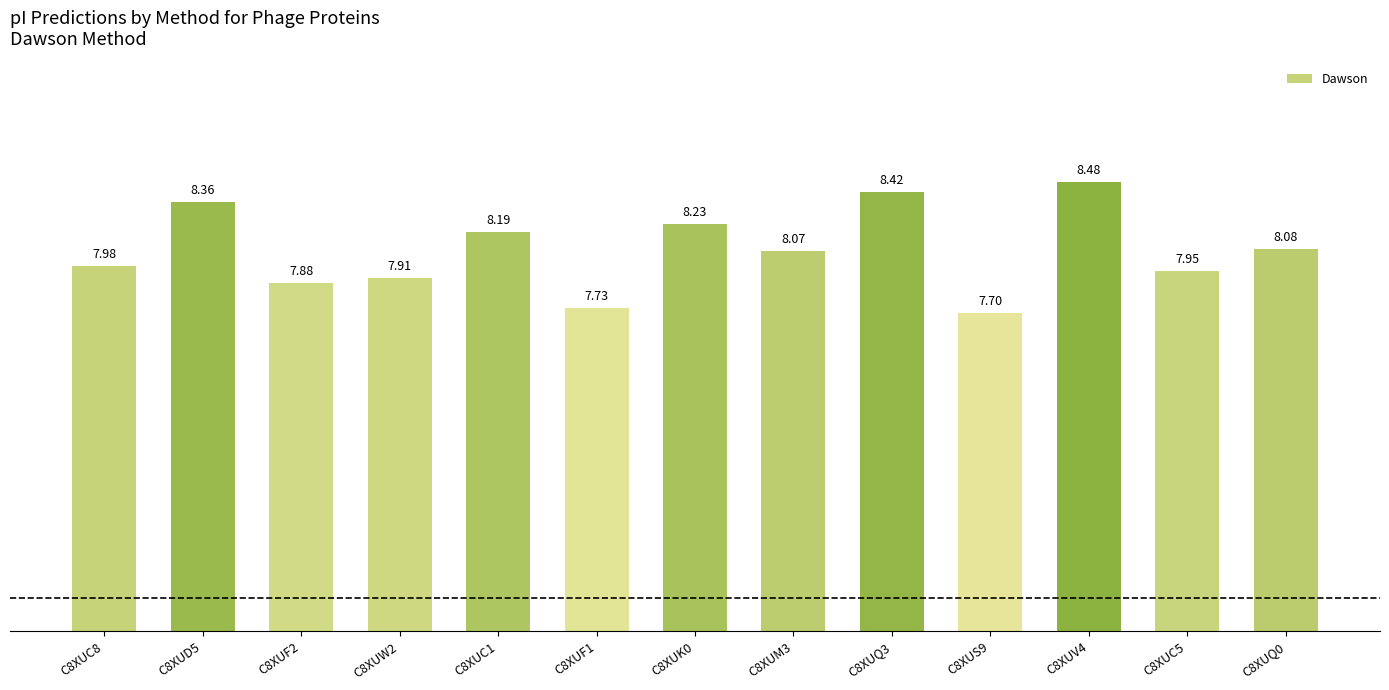

What is the difference between the maximum and second lowest values?

0.7